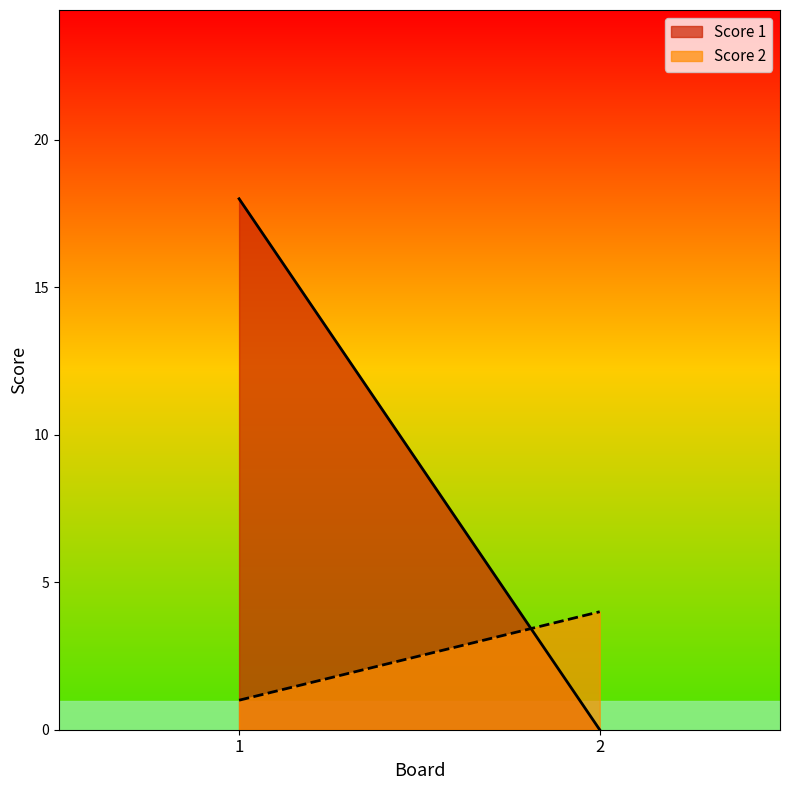

Count the number of data series in this chart.

2